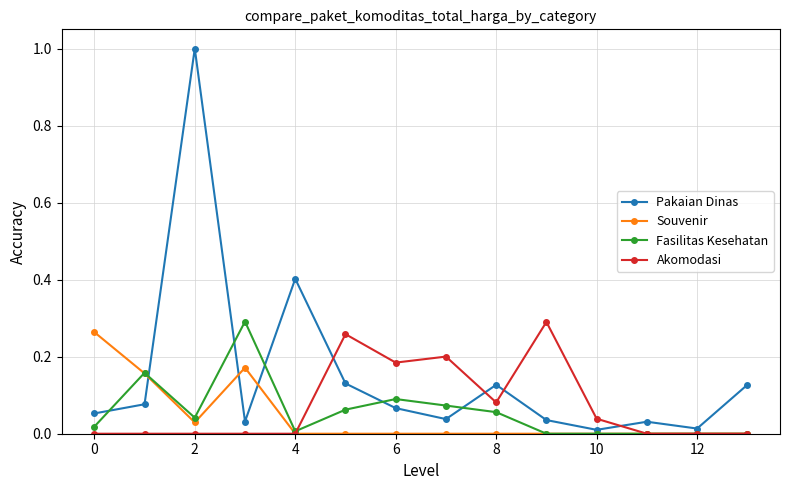

At how many categories does at least one series exceed 0?

14